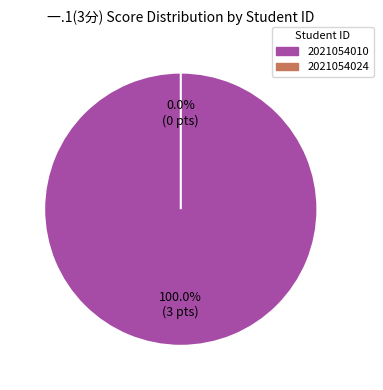

Do 2021054024 and 2021054010 together represent more than half of the pie?

Yes